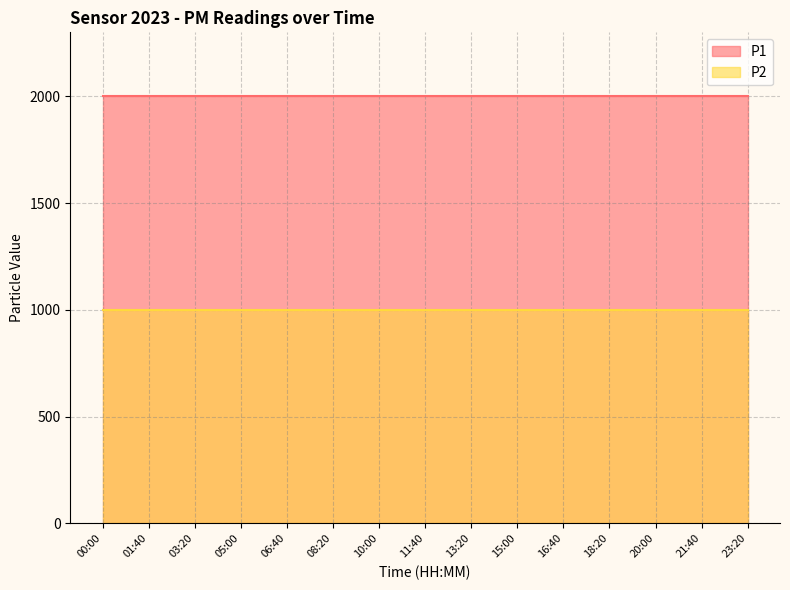

How many distinct data groups are displayed?

2